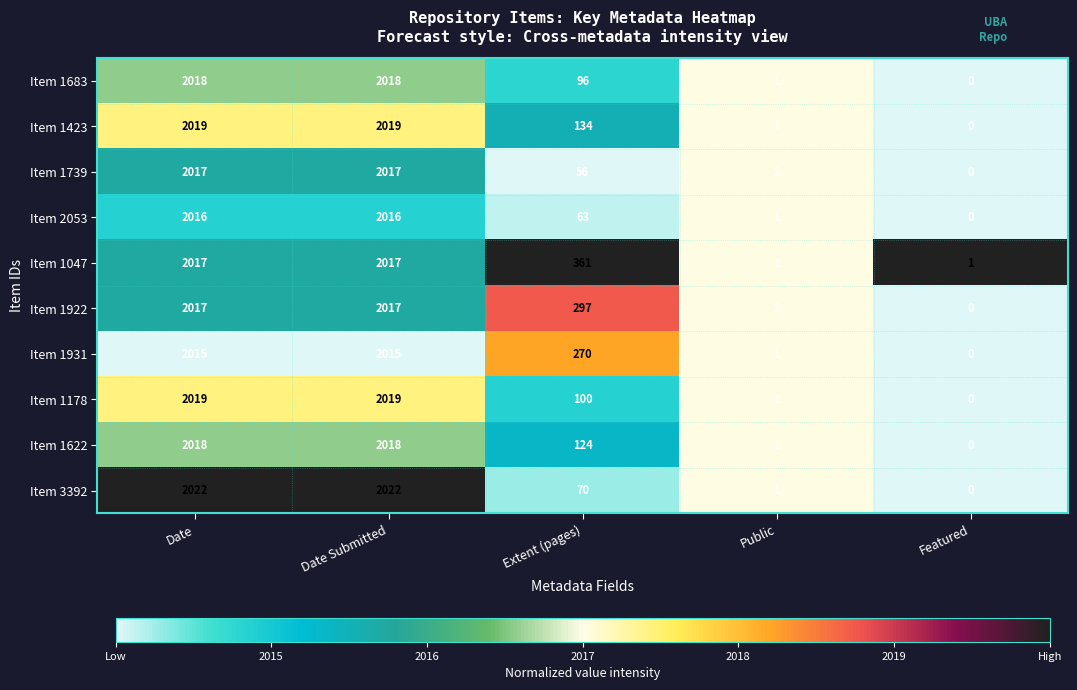

How many series are shown in this chart?

10